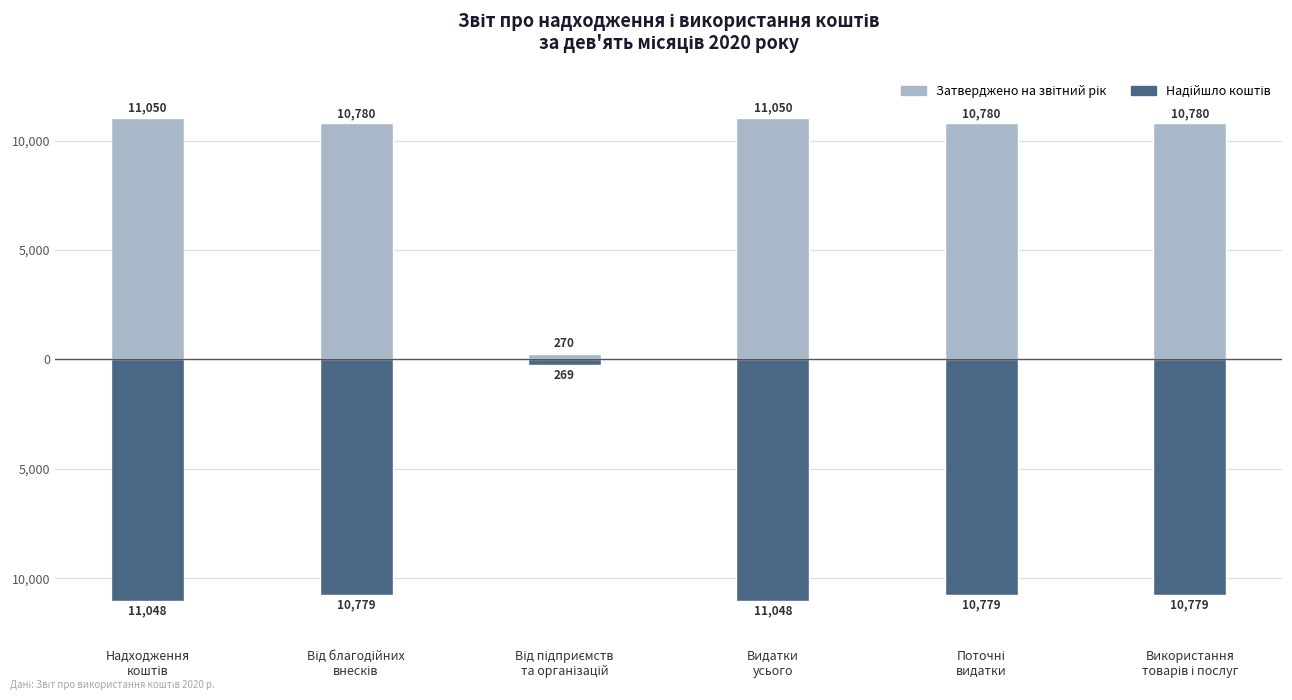

At which label does Затверджено на звітний рік reach its minimum?

Від підприємств
та організацій